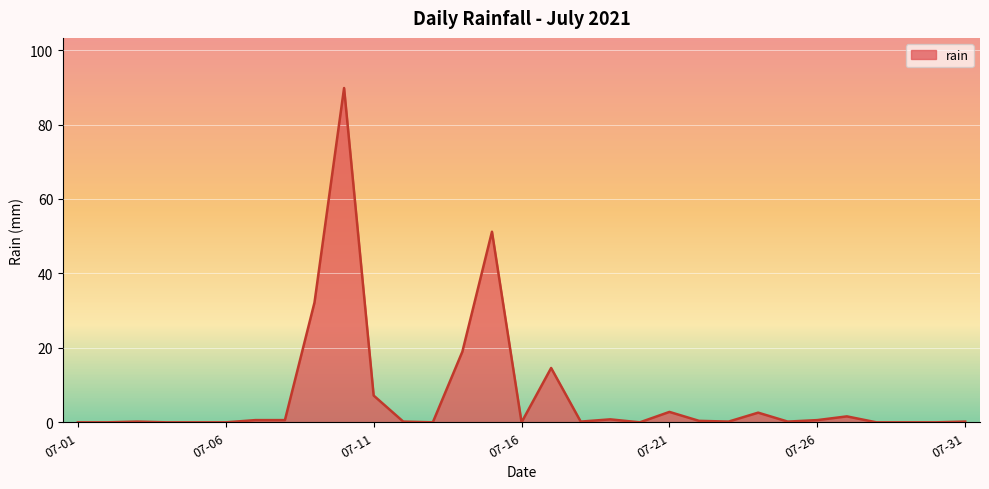

What is the greatest value displayed?

89.8